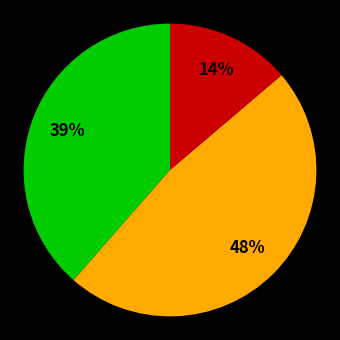

To the nearest percent, what is the average slice percentage?

33%